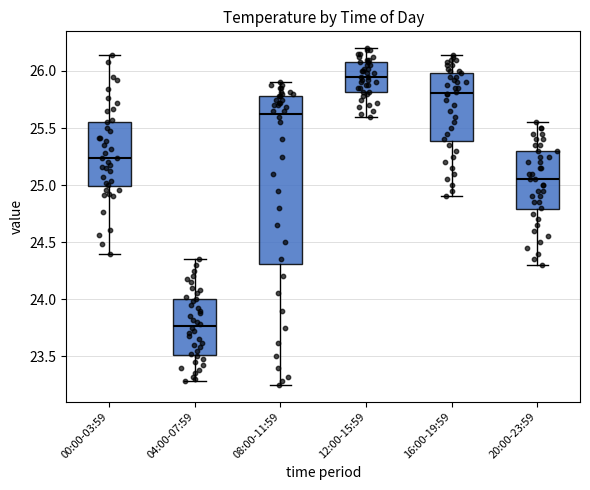

Reading left to right, transcribe this box plot: for each box, give where its median line is, the range the box spans, and where its two whiskers end, as read against the y-axis. The values are not printed on the chart, so give them approximately, as read against the axis.

00:00-03:59: median 25.25, box 25.00 to 25.55, whiskers 24.40 to 26.15
04:00-07:59: median 23.75, box 23.50 to 24.00, whiskers 23.30 to 24.35
08:00-11:59: median 25.65, box 24.30 to 25.80, whiskers 23.25 to 25.90
12:00-15:59: median 25.95, box 25.80 to 26.10, whiskers 25.60 to 26.20
16:00-19:59: median 25.80, box 25.40 to 26.00, whiskers 24.90 to 26.15
20:00-23:59: median 25.05, box 24.80 to 25.30, whiskers 24.30 to 25.55